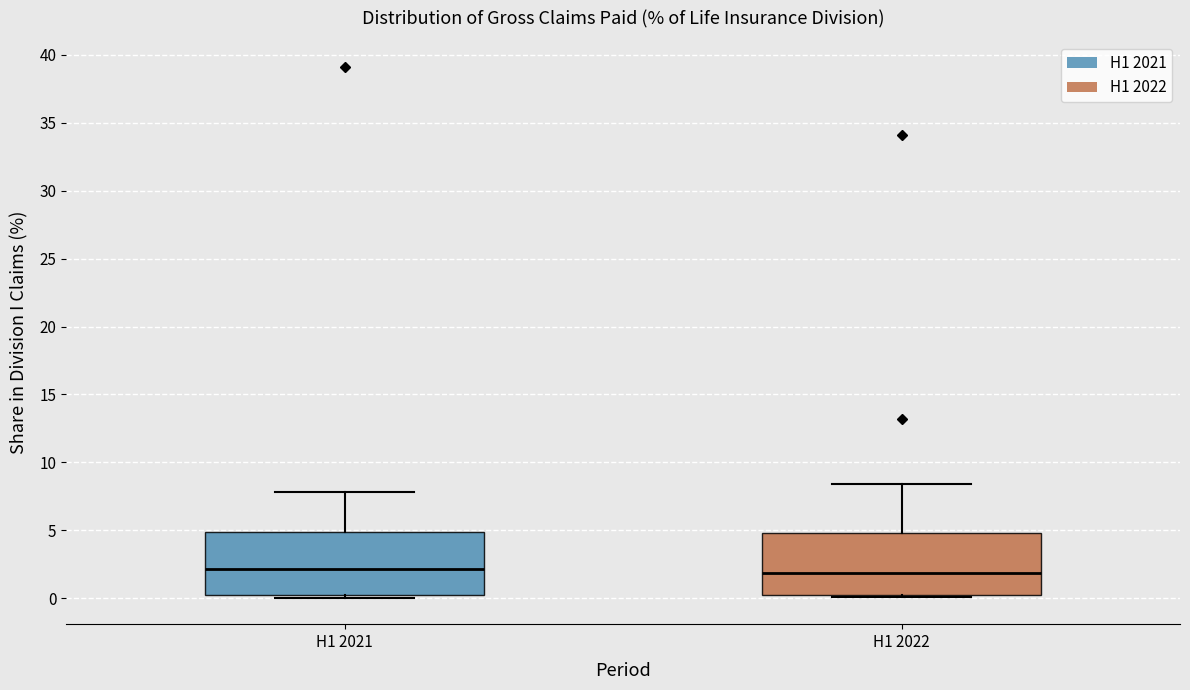

Where is the lower edge of the box for H1 2021 on the y-axis? The values are not printed on the chart, so give them approximately, as read against the axis.

0.5